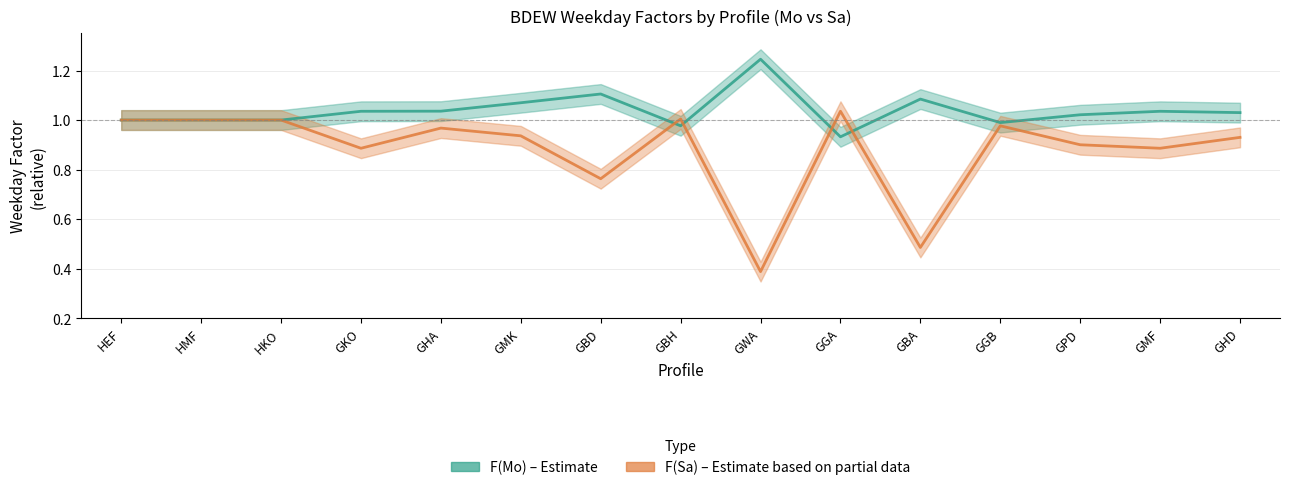

How many data points in F(Mo) – Estimate are less than 1?

3